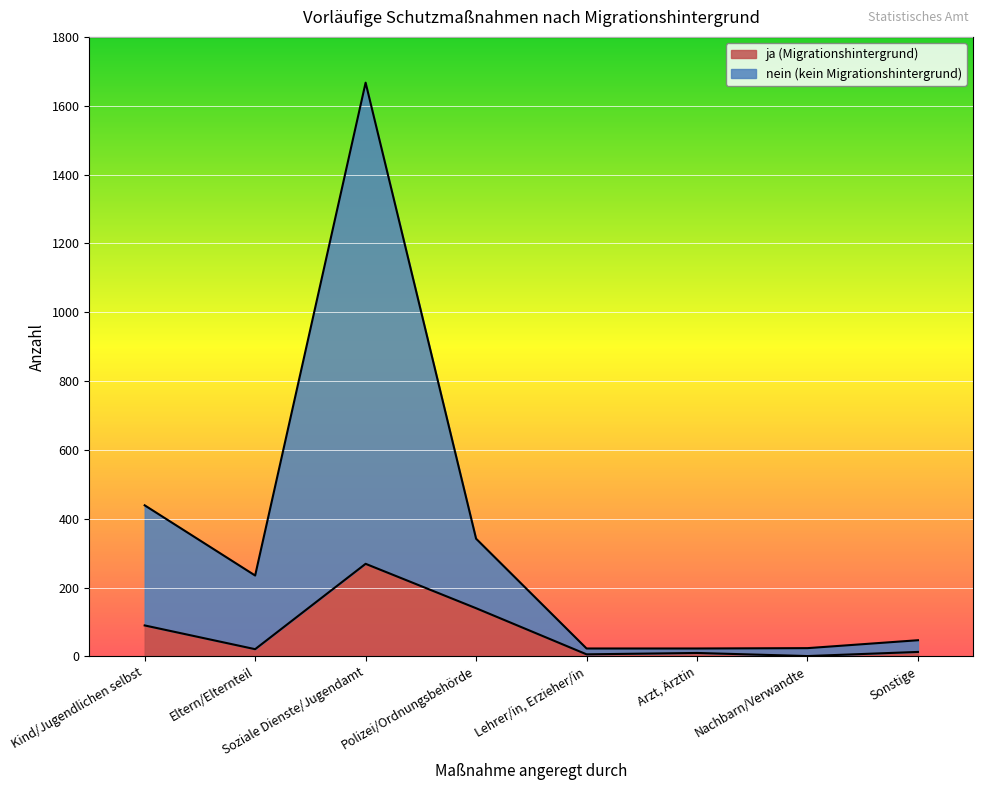

What is the label of the 5th point from the right?

Polizei/Ordnungsbehörde